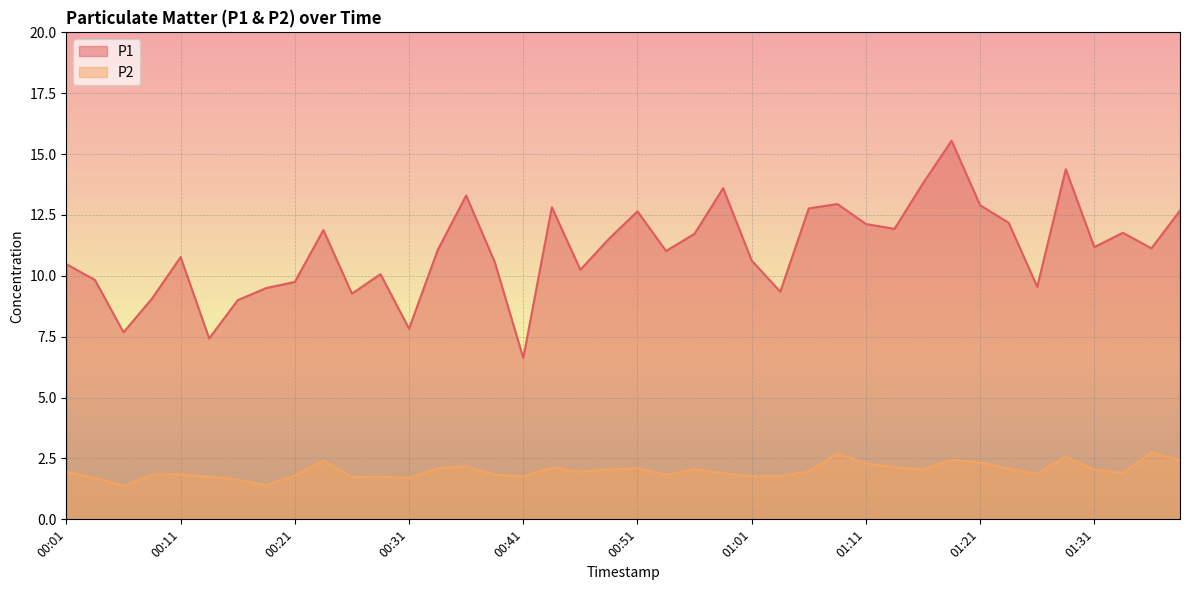

Which has a higher value, 01:26 or 00:28?

00:28